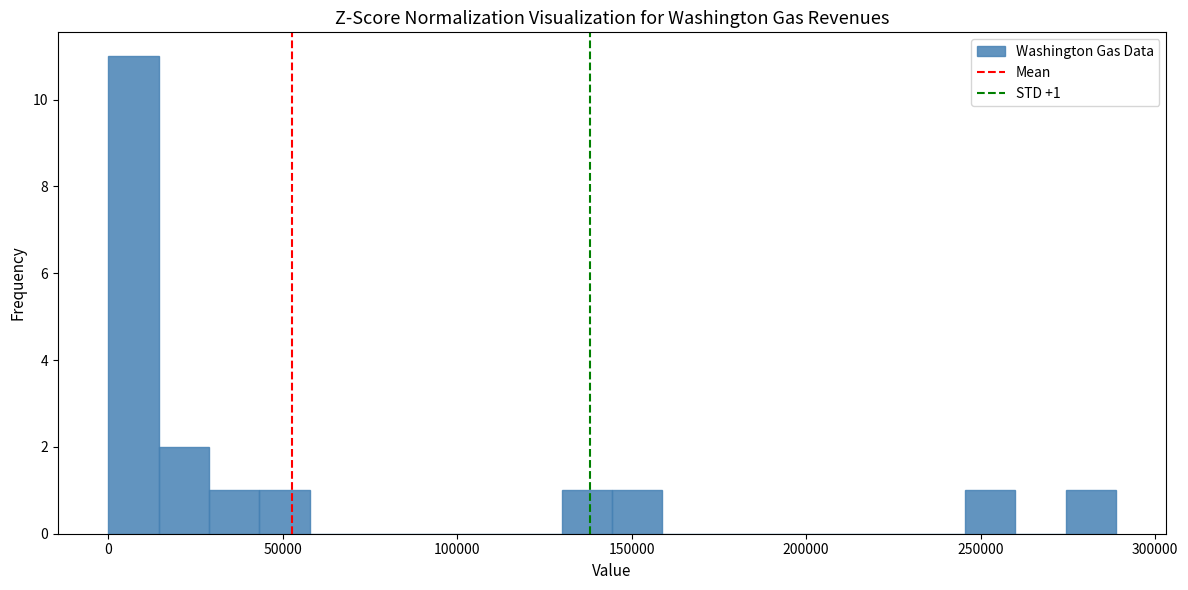

Read against the x-axis, roughly where is the centre of the tallest bar?

5000